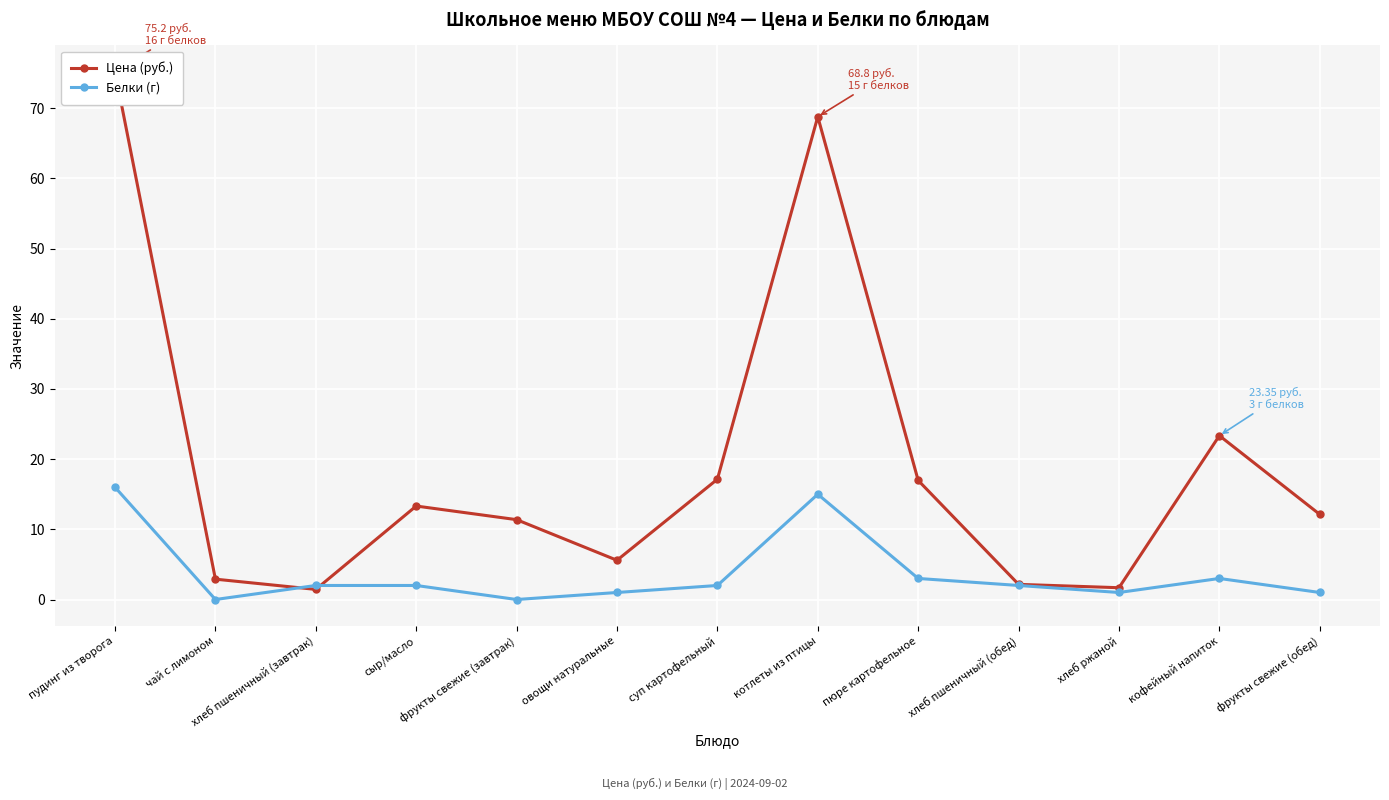

Which series has the largest total across all categories?

Цена (руб.)